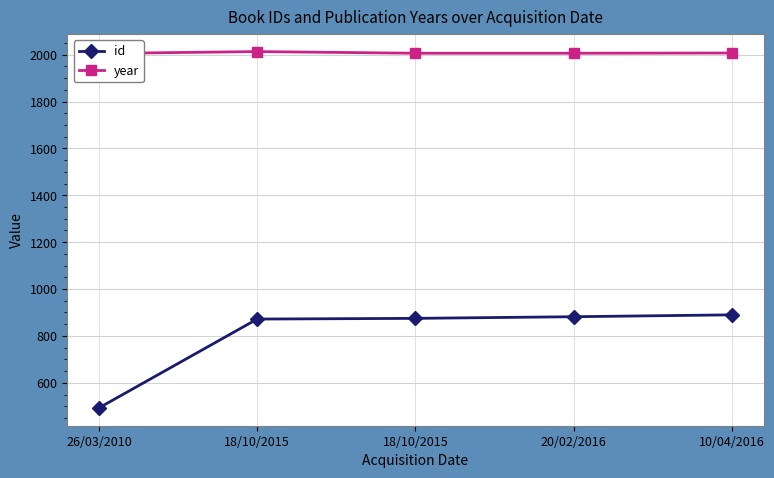

Which series has the largest total across all categories?

year